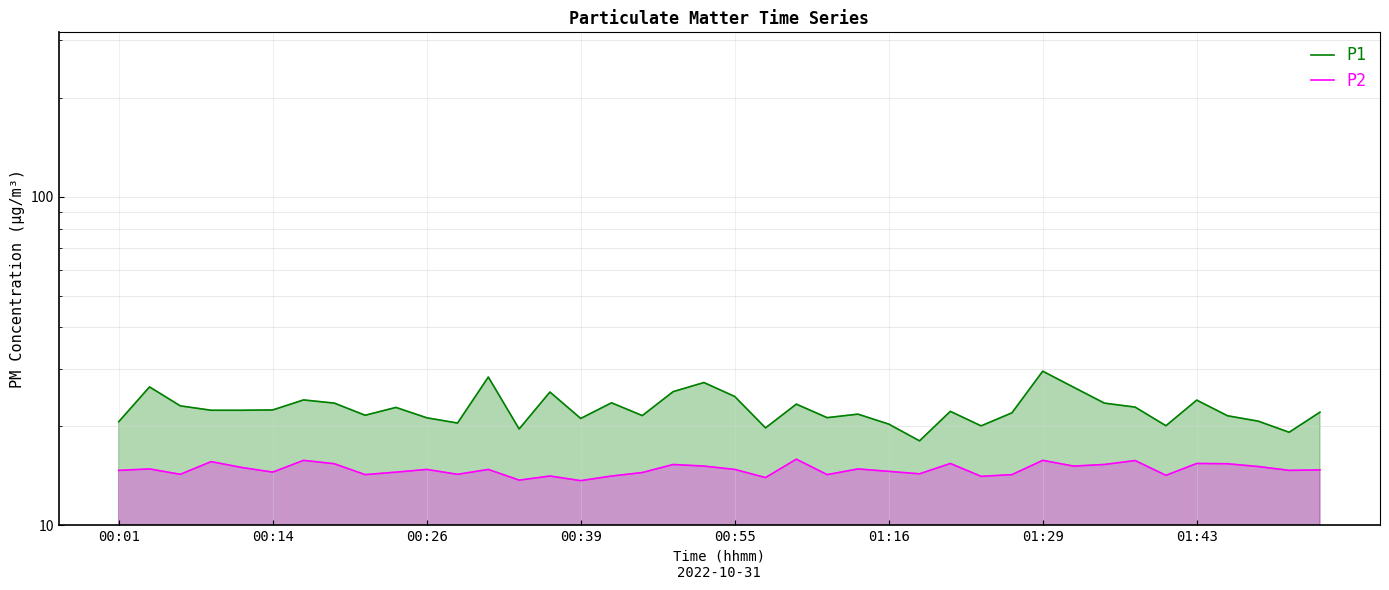

What is the value of the P1 point at the 21st from the left?

24.7